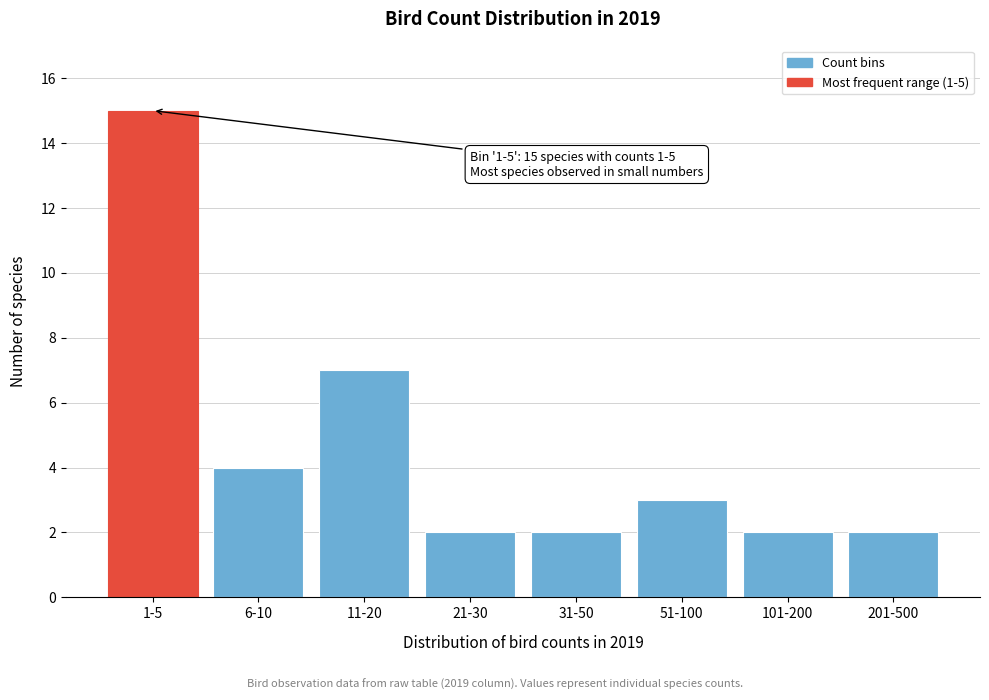

Reading right to left, list all the values displayed in this chart.

201-500=2	101-200=2	51-100=3	31-50=2	21-30=2	11-20=7	6-10=4	1-5=15